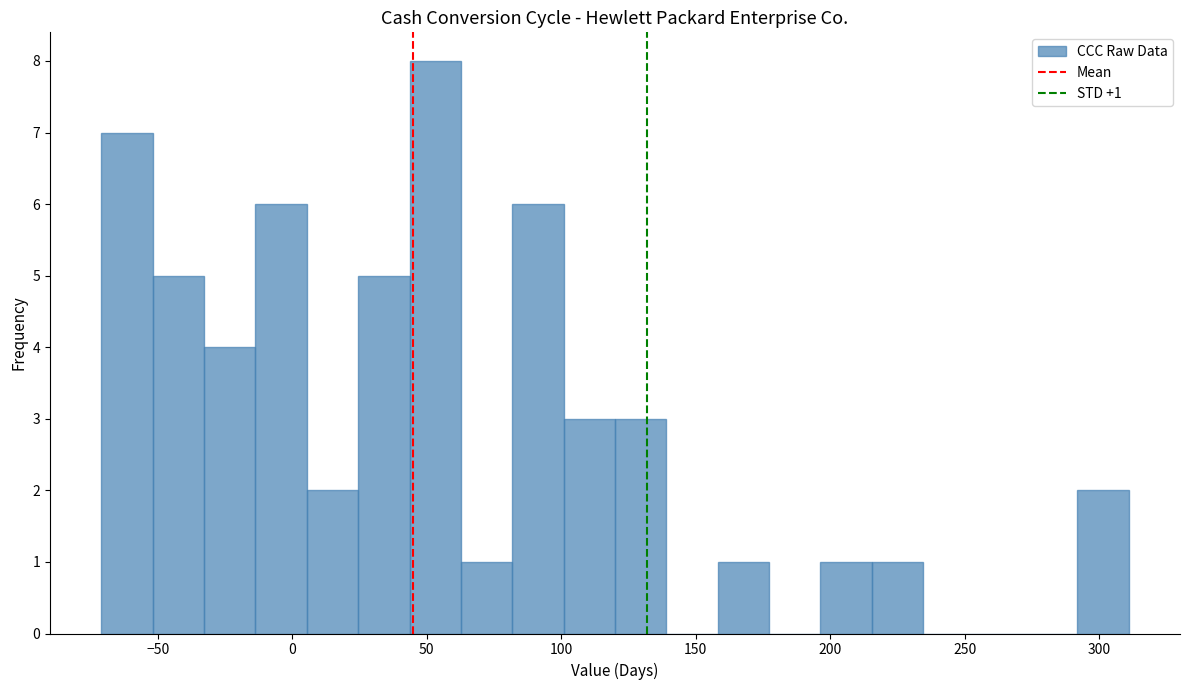

Read against the x-axis, roughly where is the centre of the tallest bar?

55